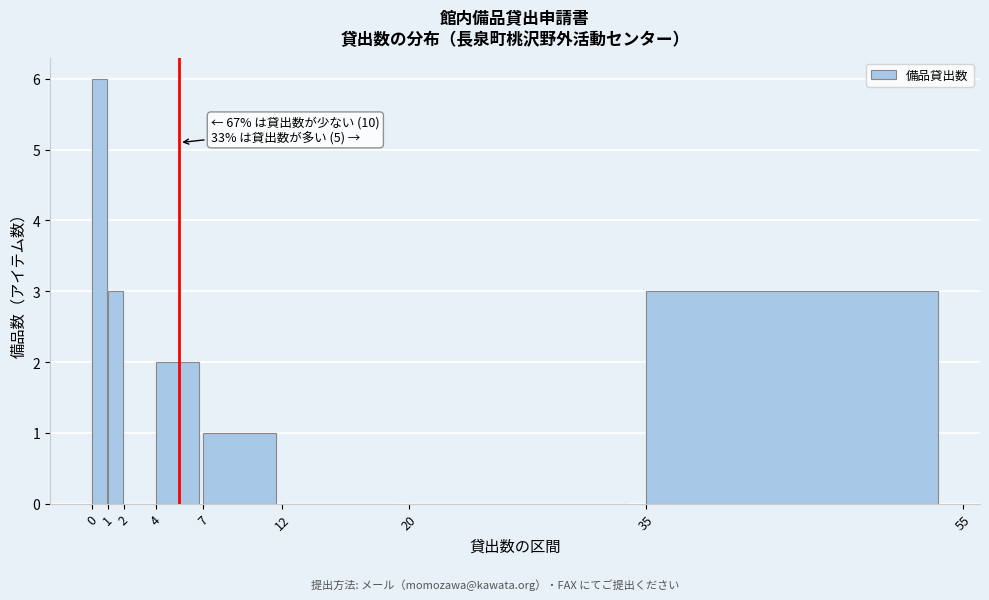

Which range on the x-axis has the tallest bar?

0 to 1